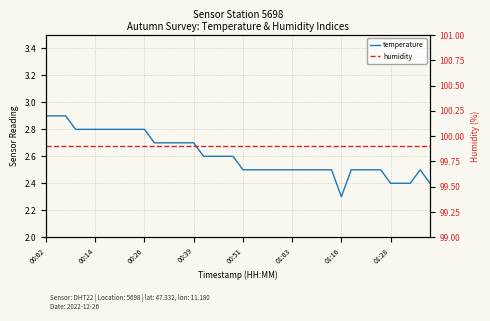

List the series in order of their overall mean, highest first.

humidity, temperature